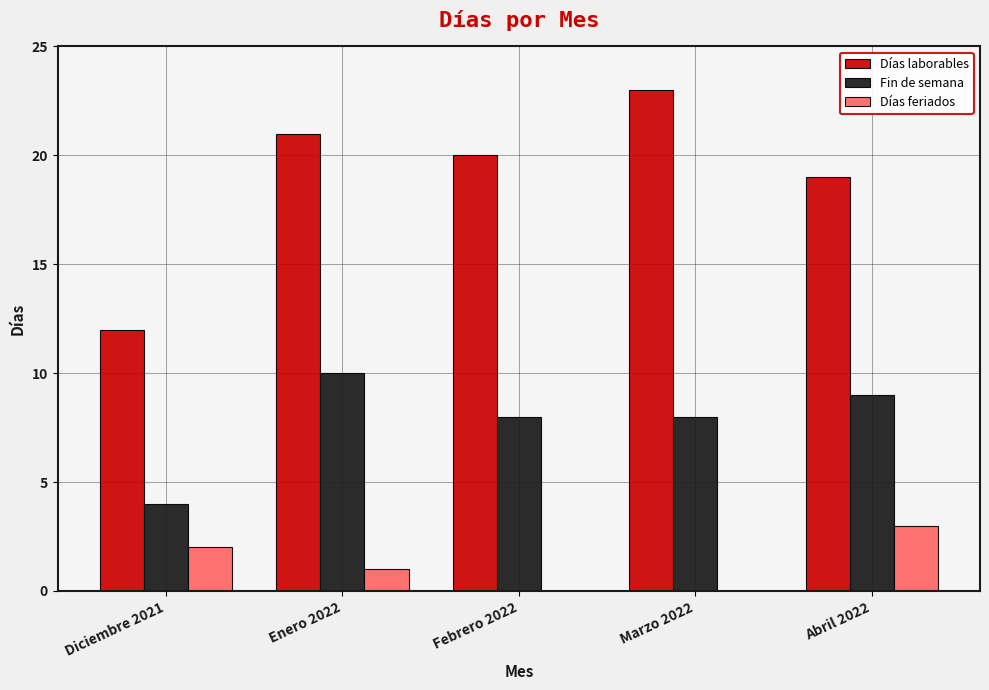

Which series has the largest range (max minus min)?

Días laborables